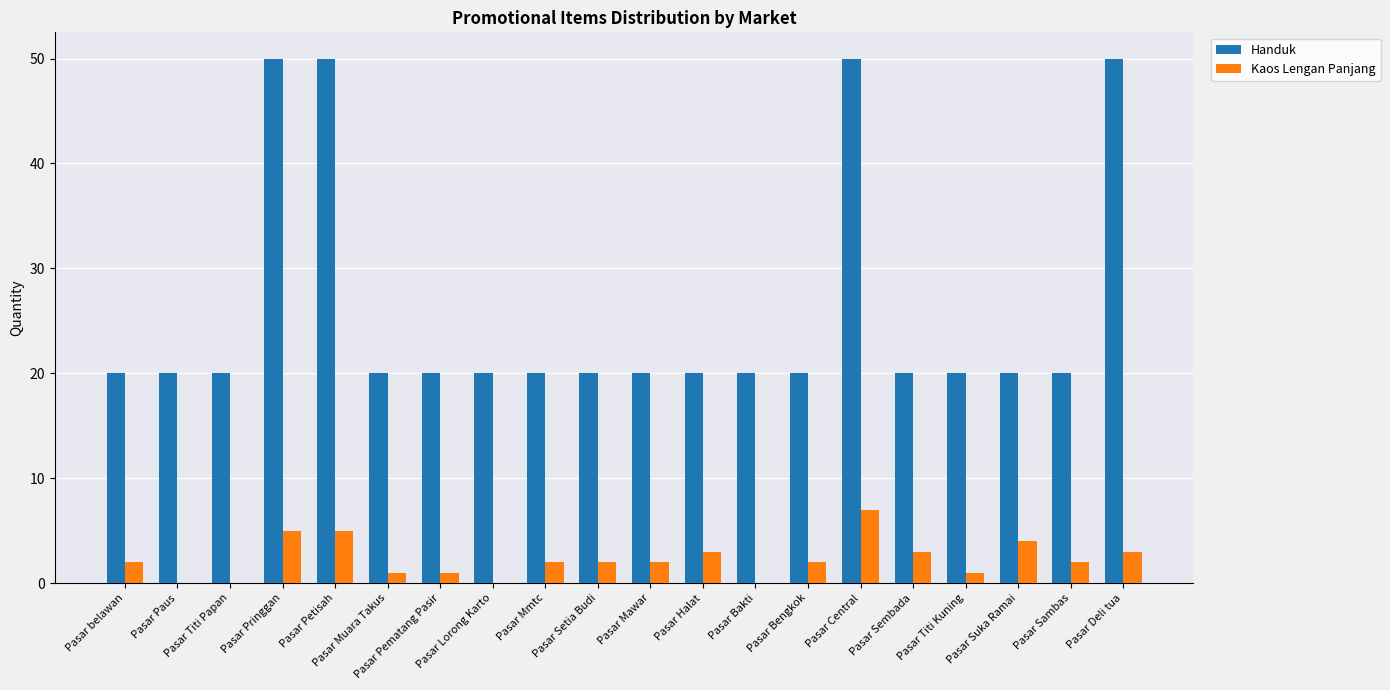

Which series has the largest range (max minus min)?

Handuk